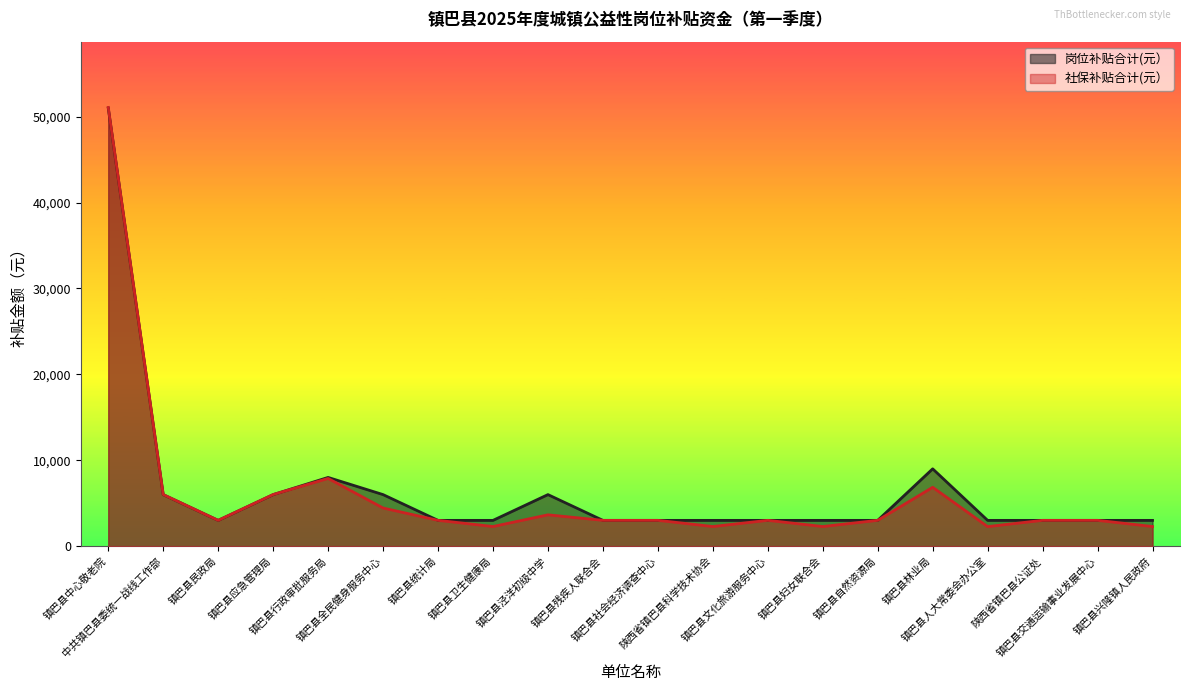

Count the number of data series in this chart.

2